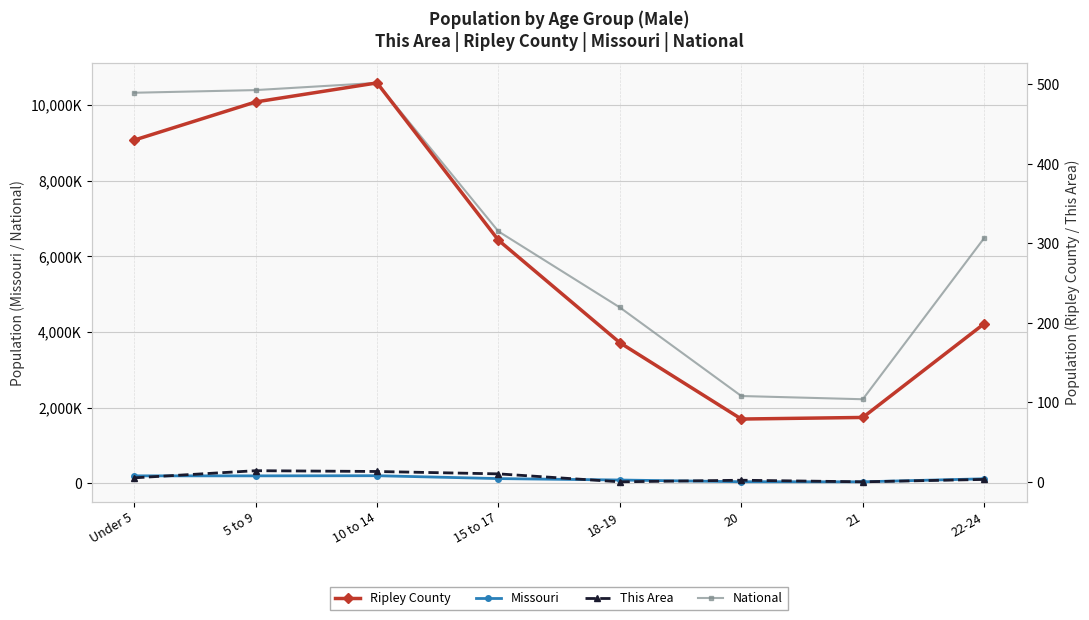

Count the number of data series in this chart.

4